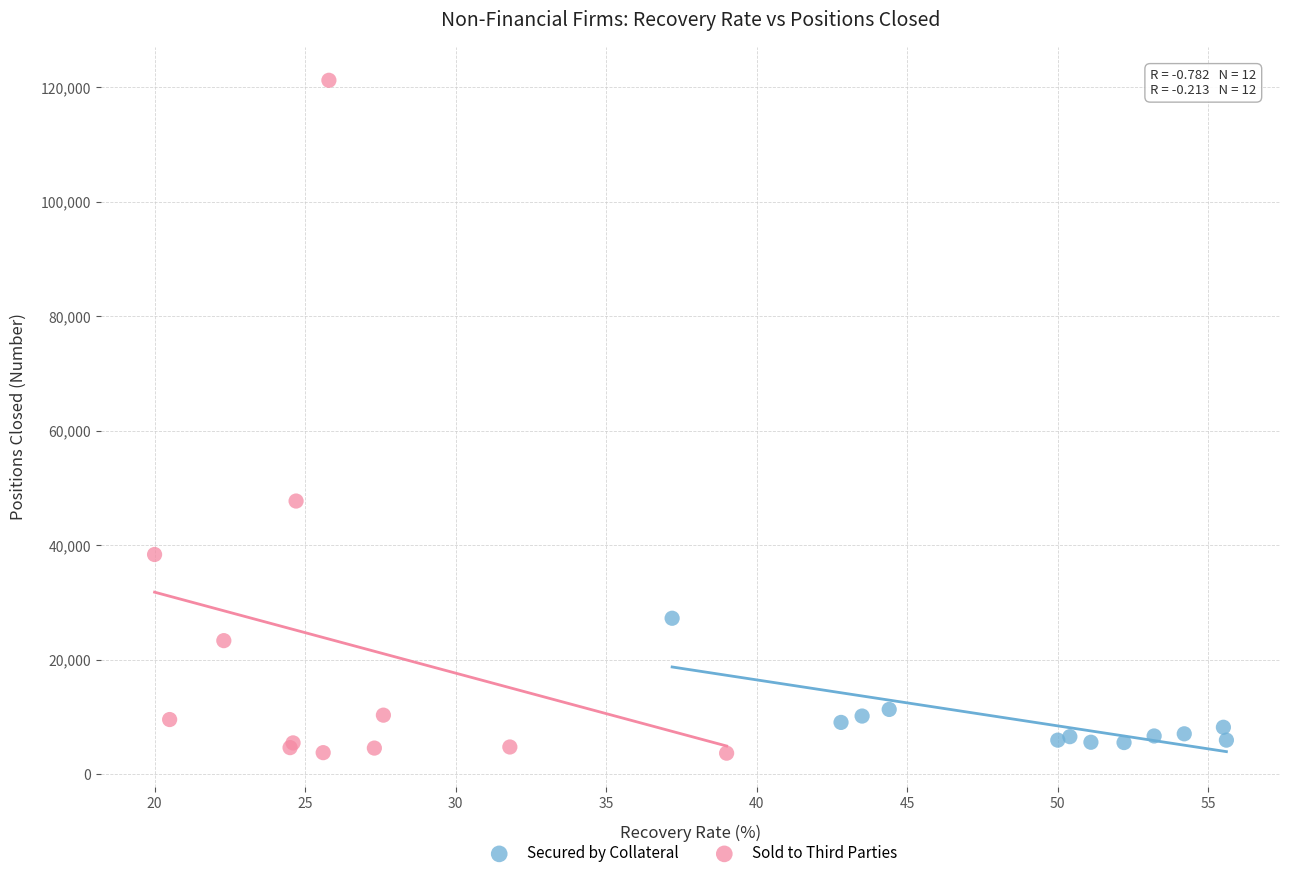

What are all the series names shown in the legend?

Secured by Collateral, Sold to Third Parties